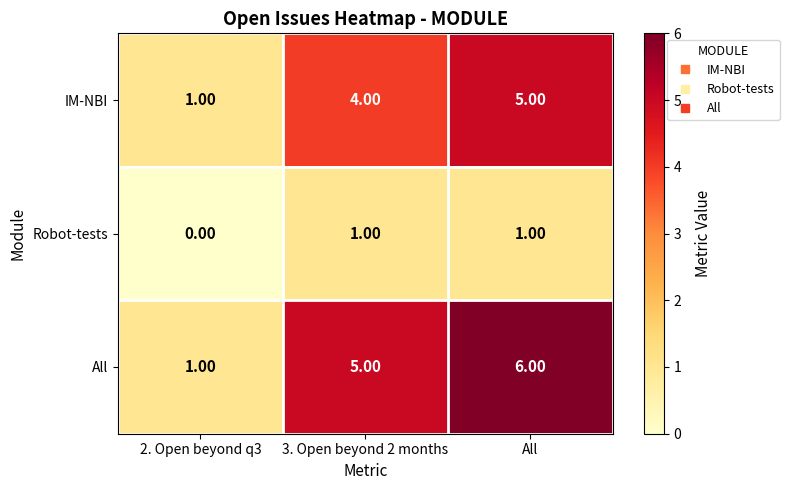

Which series has the widest spread of values?

All